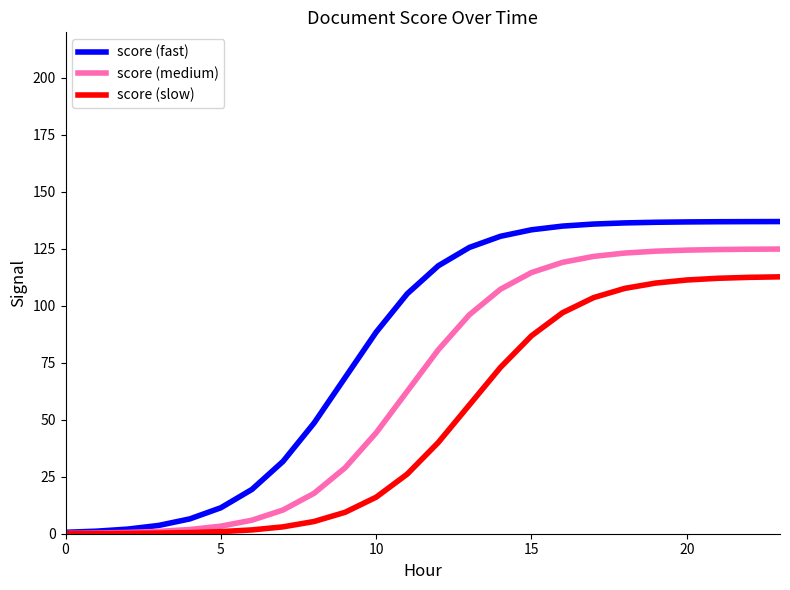

List the series in order of their overall mean, highest first.

score (fast), score (medium), score (slow)